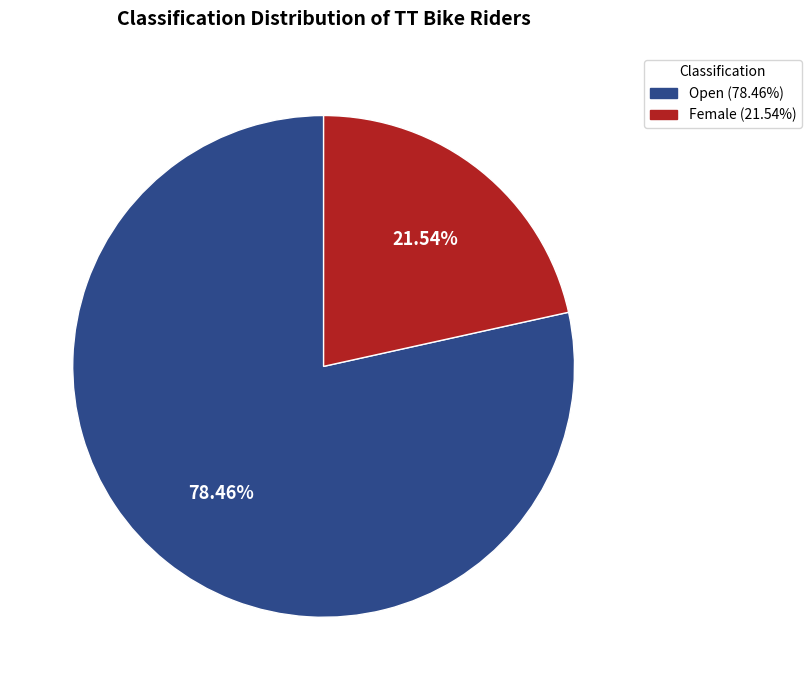

To the nearest percent, what is the combined percentage of Open and Female?

100%